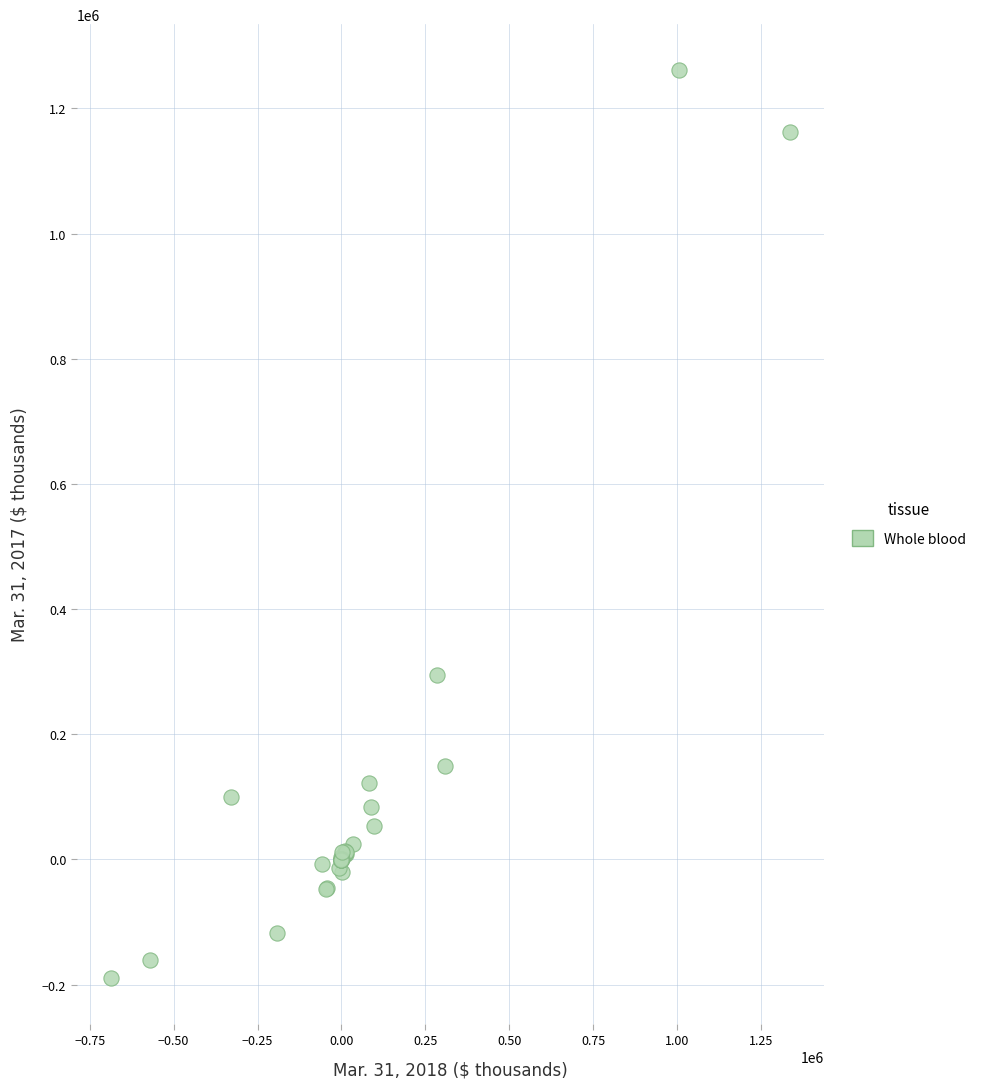

What Y value in the scatter plot is closest to 536056?

293965